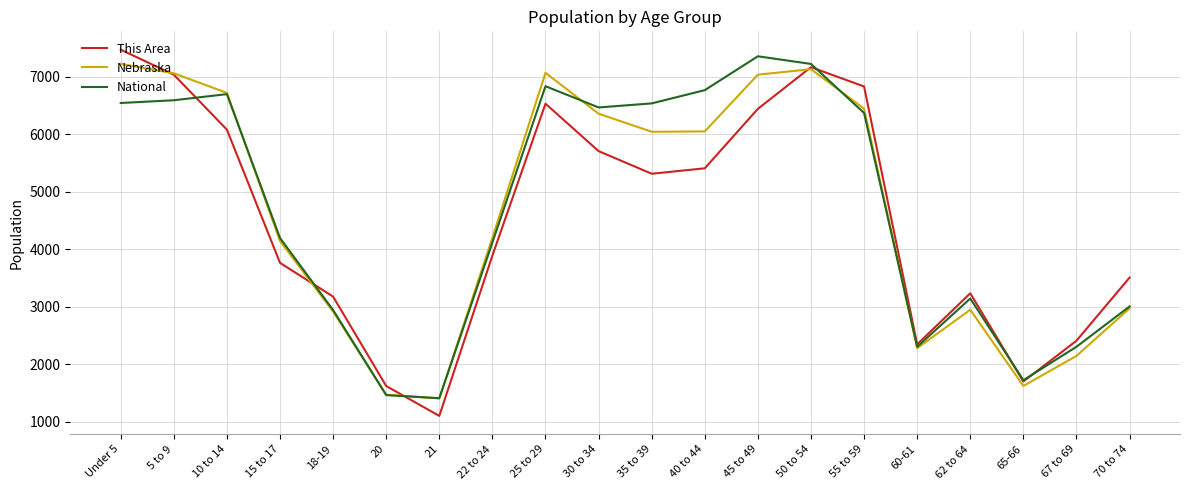

Which series has the largest range (max minus min)?

This Area